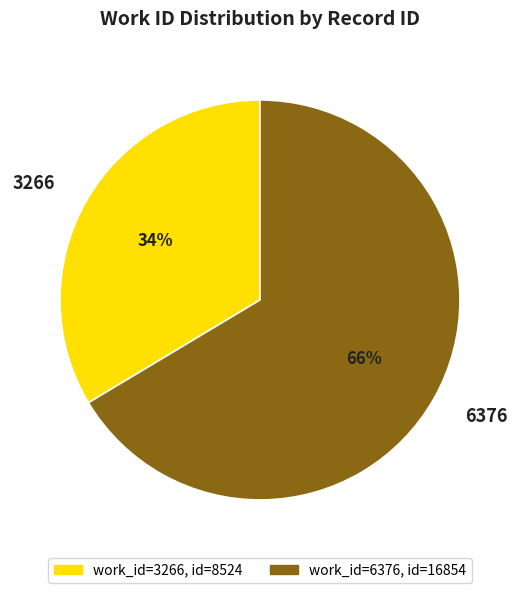

What is the ratio of the value at 3266 to the value at 6376?

0.5